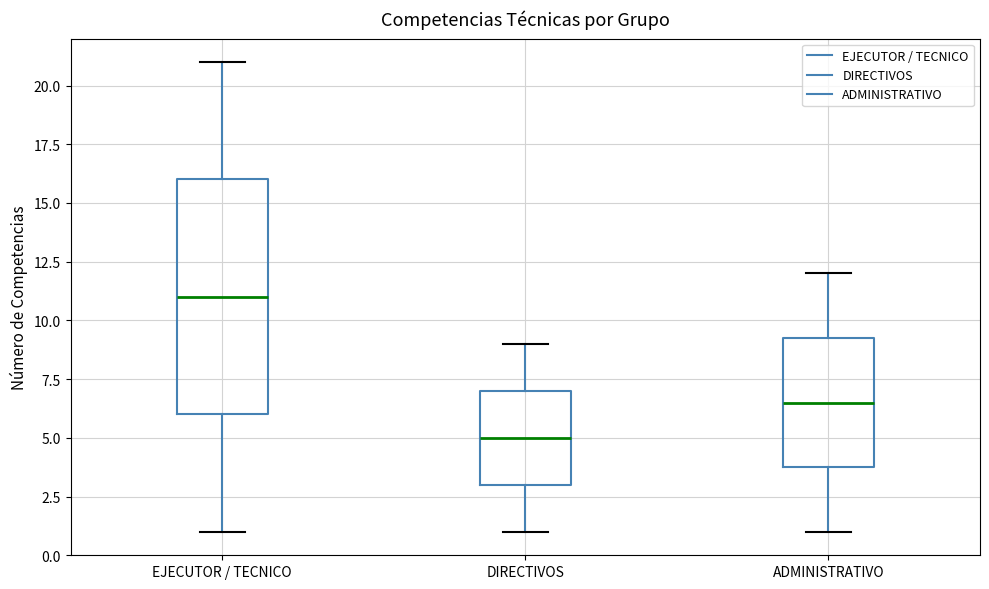

Where does the upper whisker of the box for EJECUTOR / TECNICO end on the y-axis? The values are not printed on the chart, so give them approximately, as read against the axis.

21.0